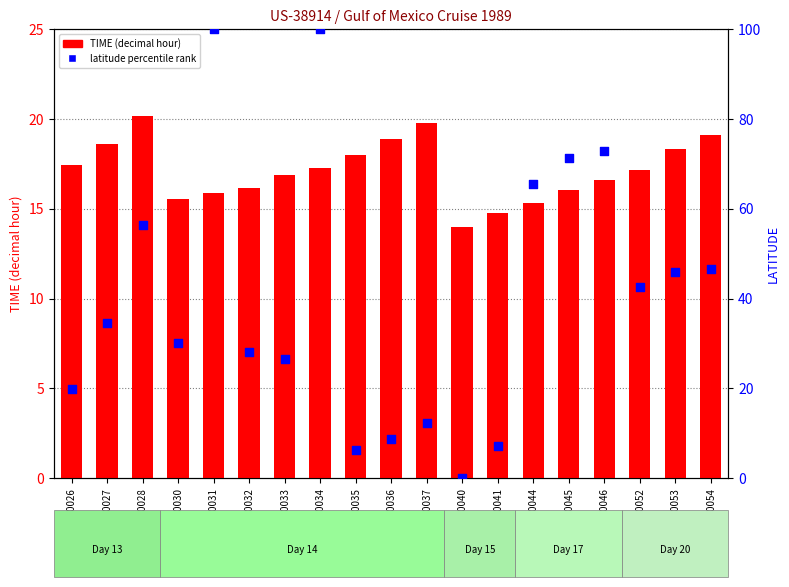

What are all the series names shown in the legend?

TIME (decimal hour), latitude percentile rank